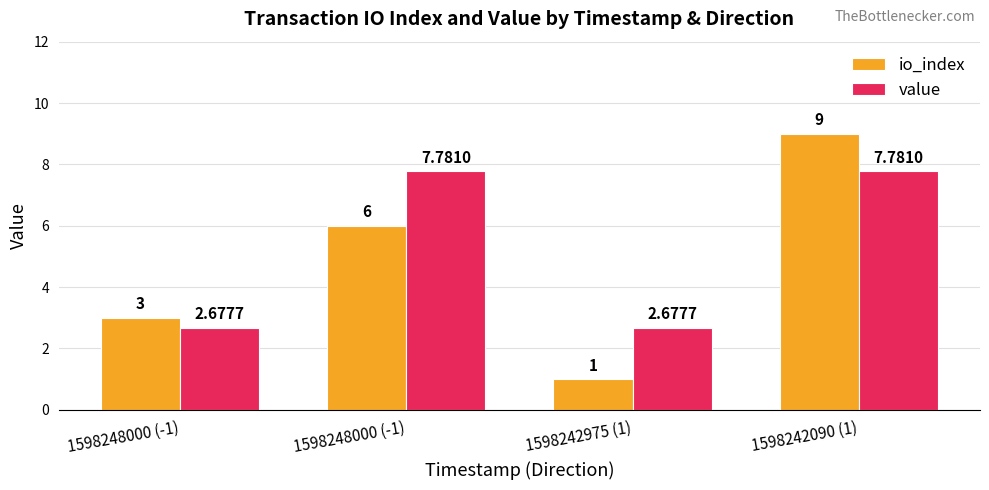

How many values in the value series exceed 7?

2